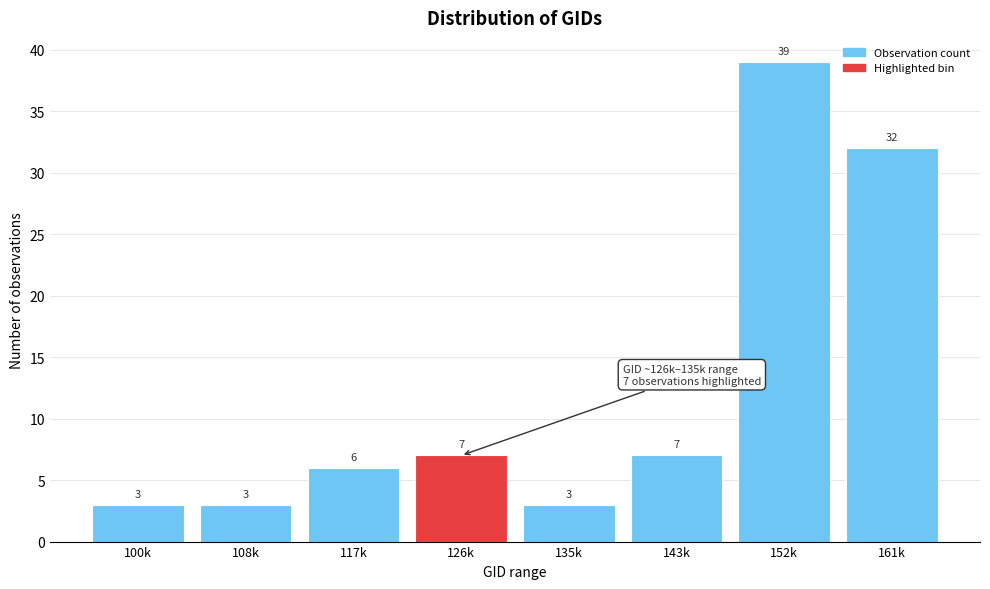

Reading right to left, what are all the values shown in this chart?

32	39	7	3	7	6	3	3